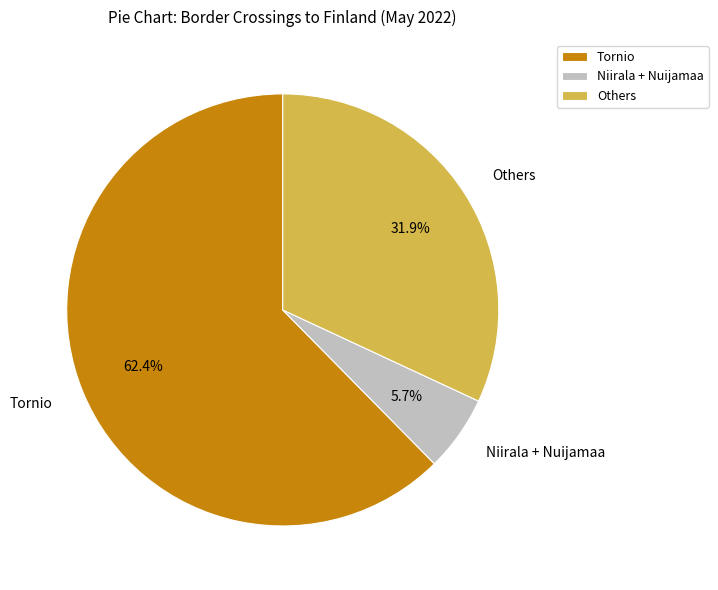

Rank the categories by value from lowest to highest.

Niirala + Nuijamaa, Others, Tornio